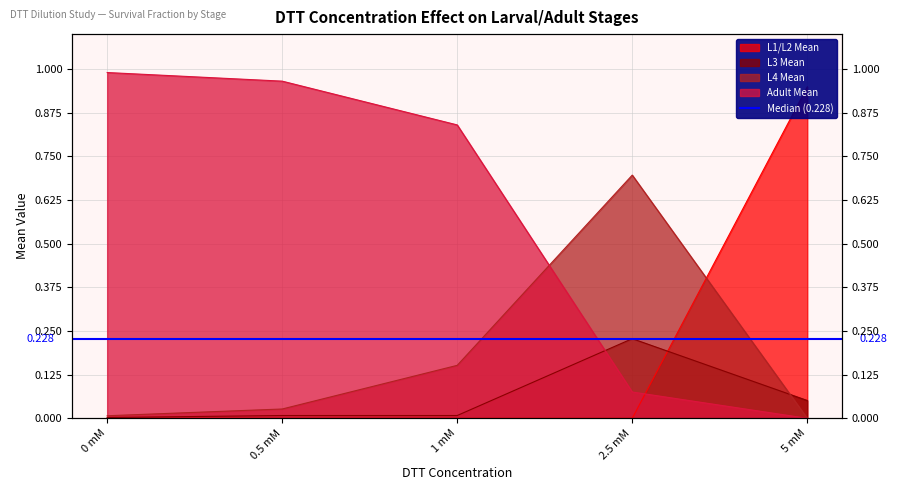

True or false: L1/L2 Mean has more than 0 points higher than both neighbors.

False